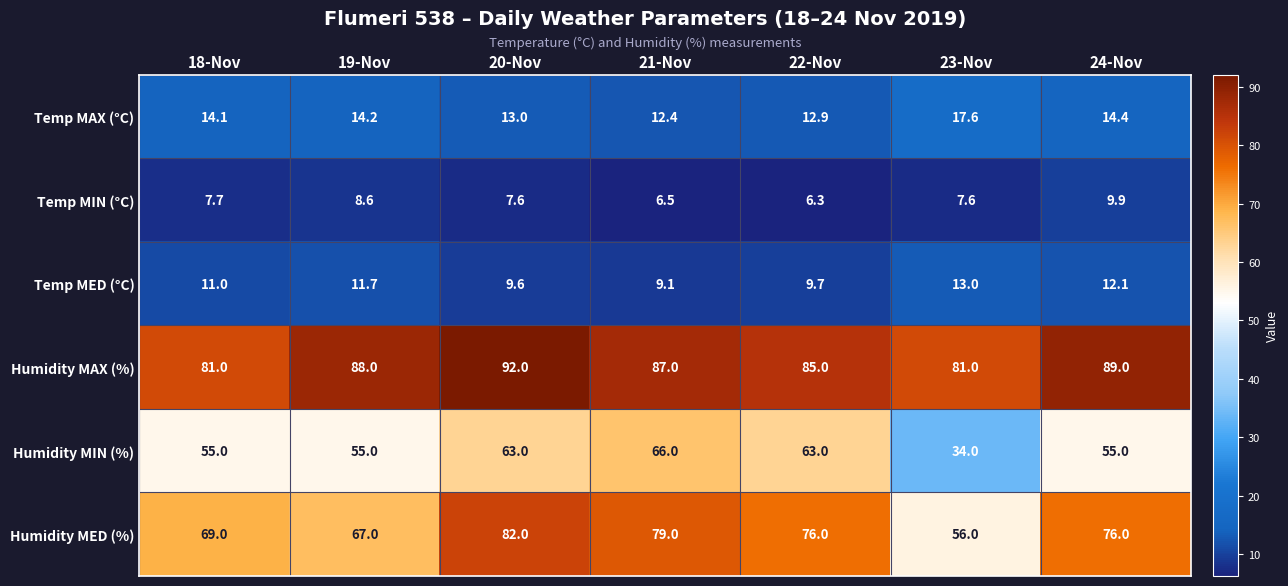

What is the difference between the maximum and minimum values in the Temp MED (°C) series?

3.9